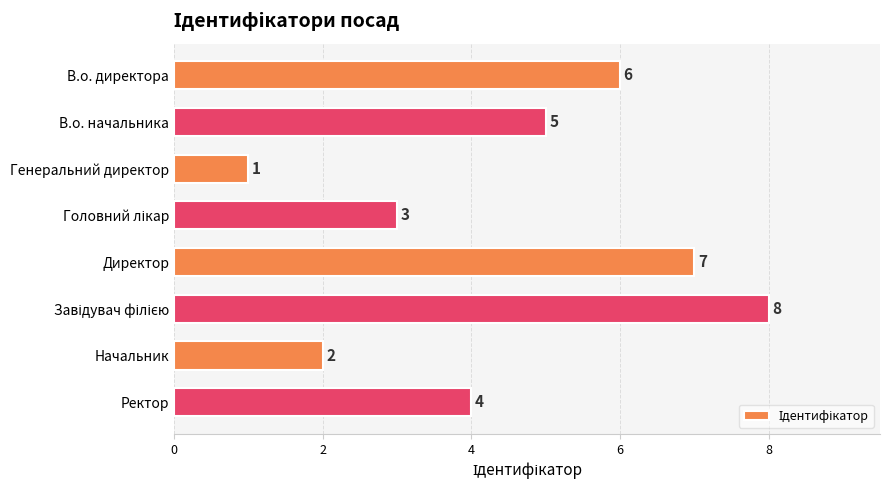

What is the sum of all values?

36